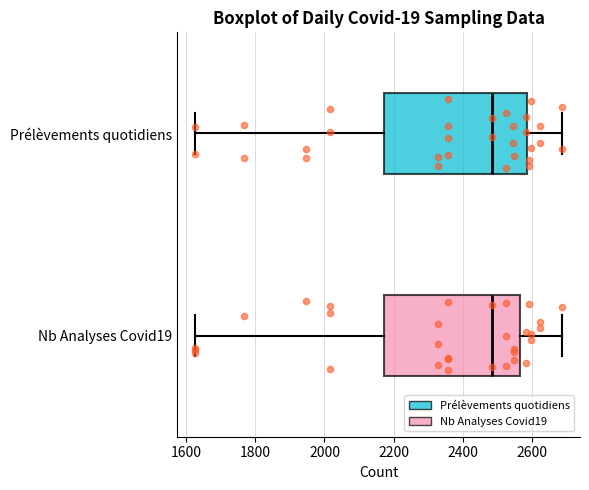

Comparing the boxes themselves (not the whiskers), which one is the widest?

Prélèvements quotidiens